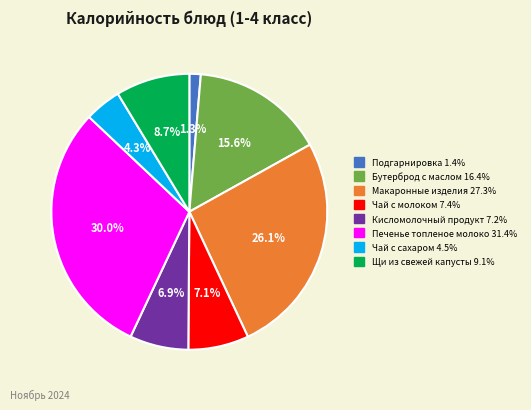

Does any single category account for the majority?

No